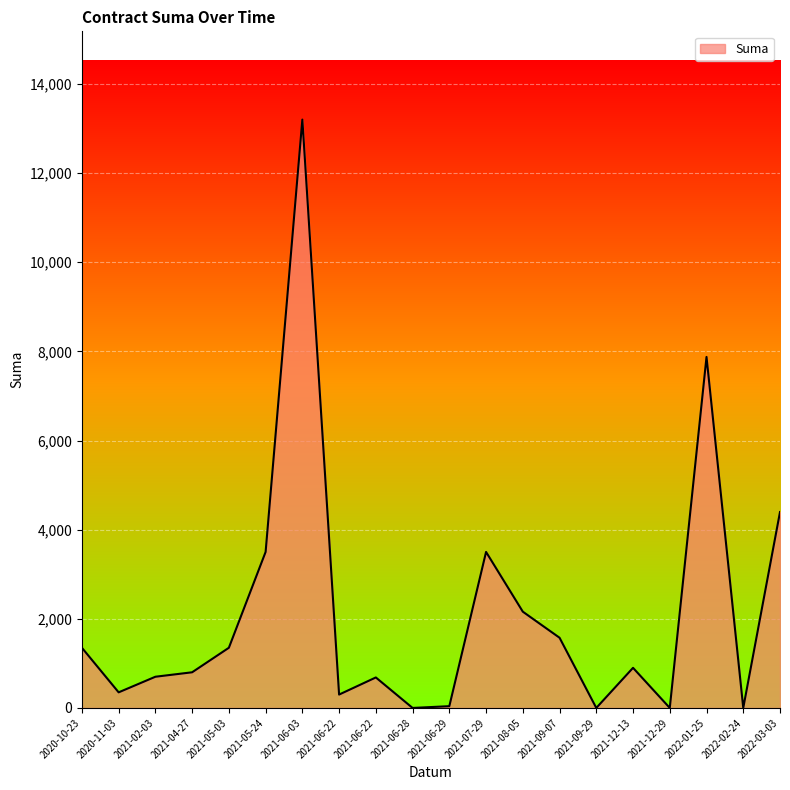

How many lines are shown in the chart?

1